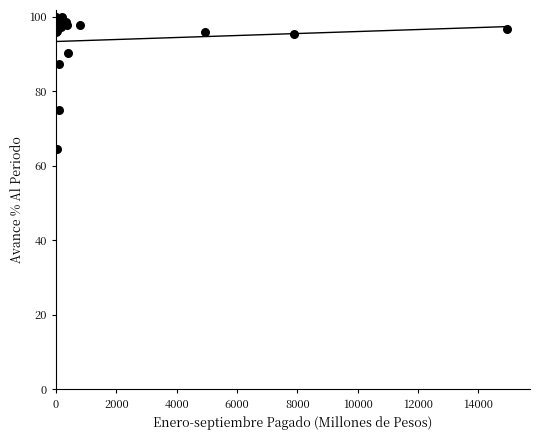

What Y value in the scatter plot is closest to 82?

87.4